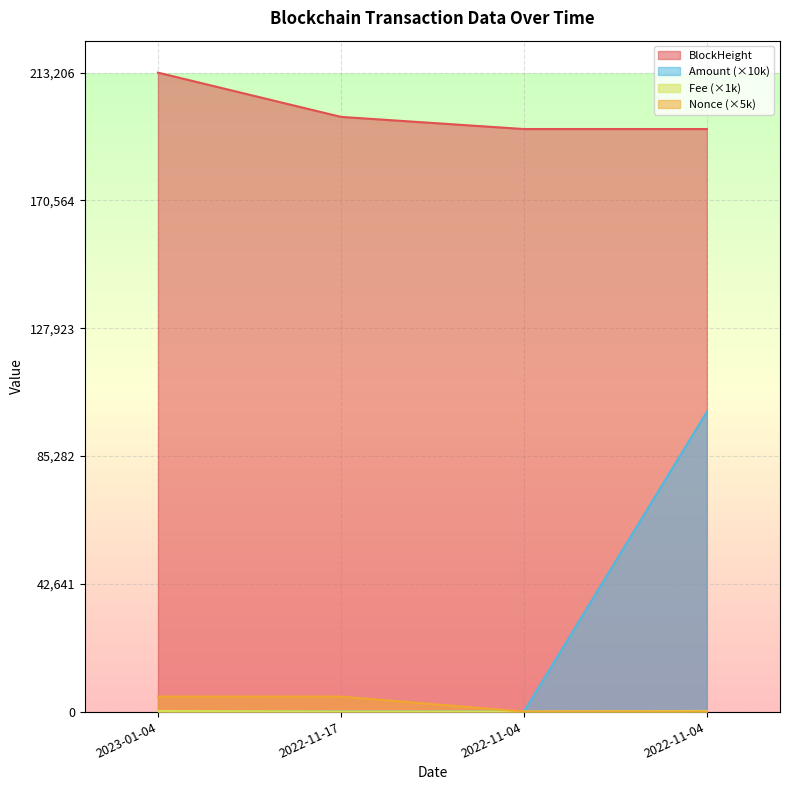

What is the highest value of the Fee series?

200.1